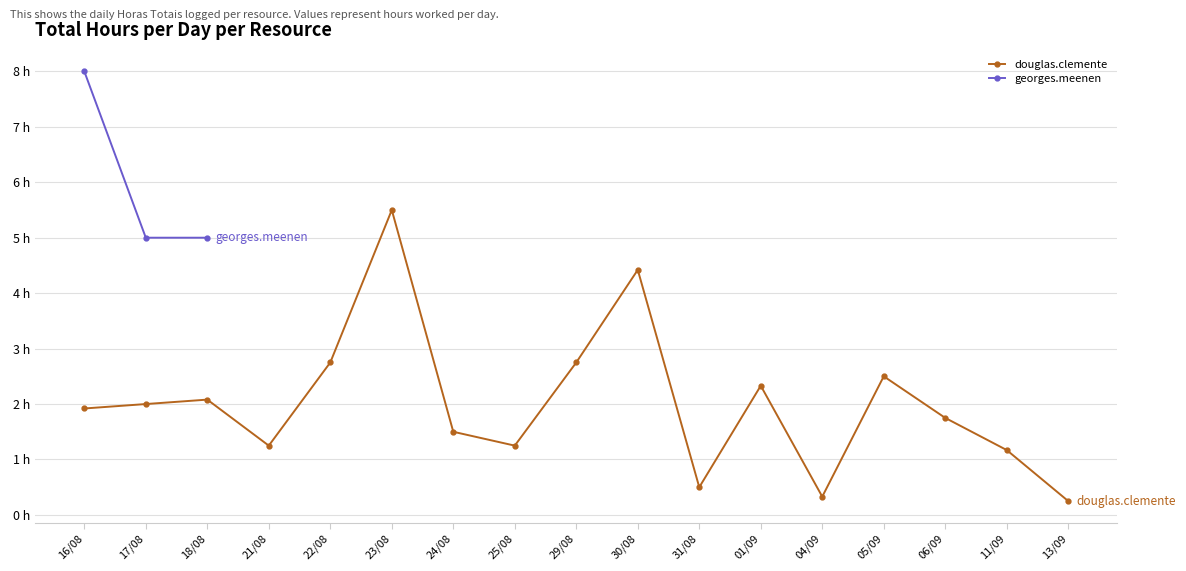

At which category does the chart reach its minimum across all series?

13/09